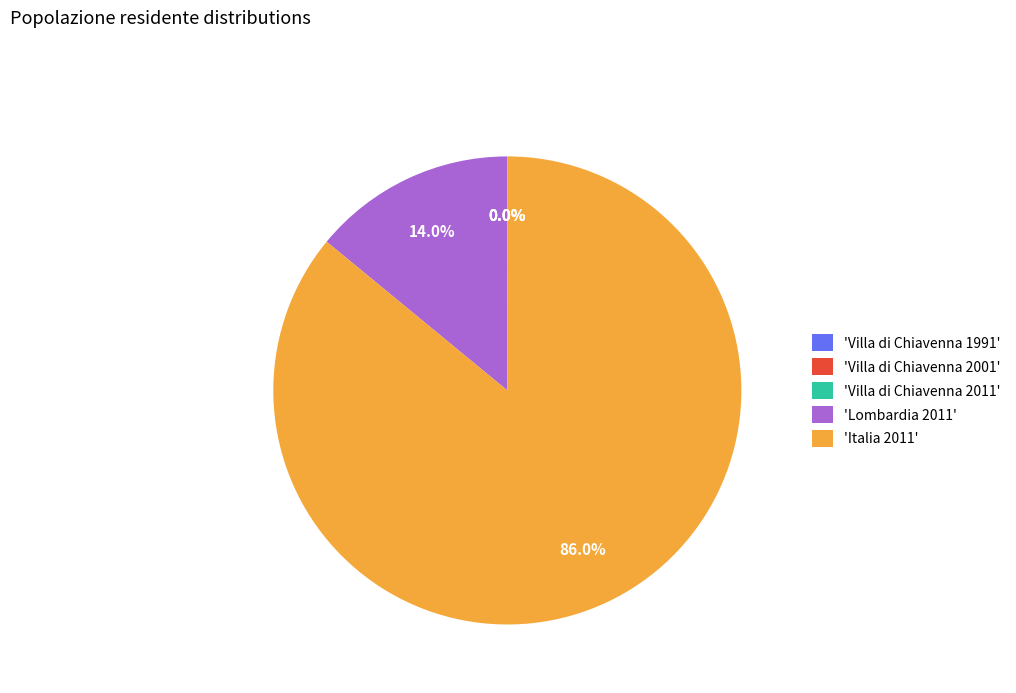

Which slice represents more than half of the pie?

'Italia 2011'